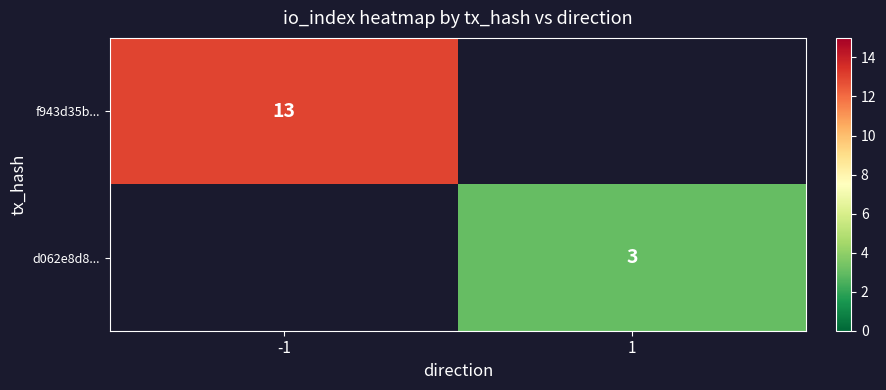

The d062e8d8... series shows 1 at 1. True or false?

False